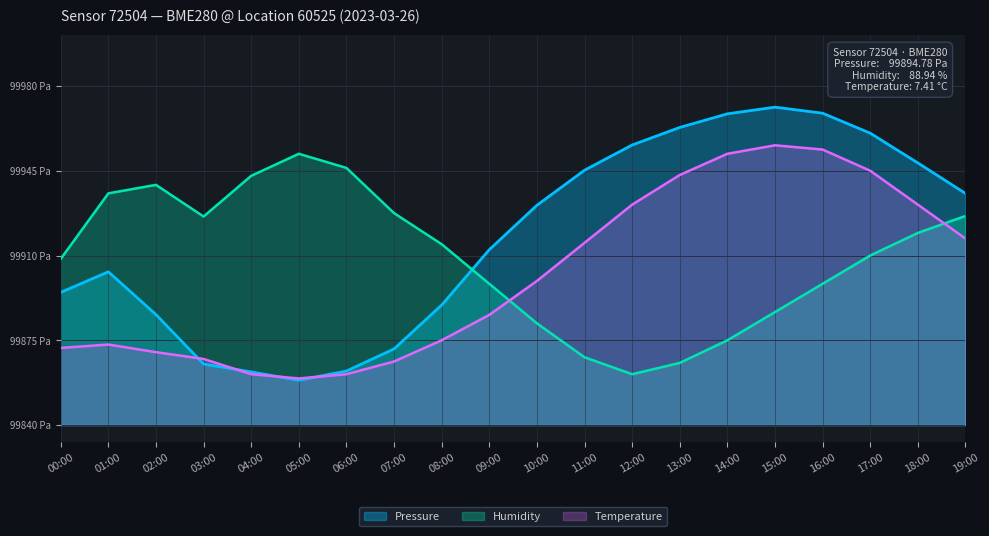

What is the average value of the Humidity series?

0.5